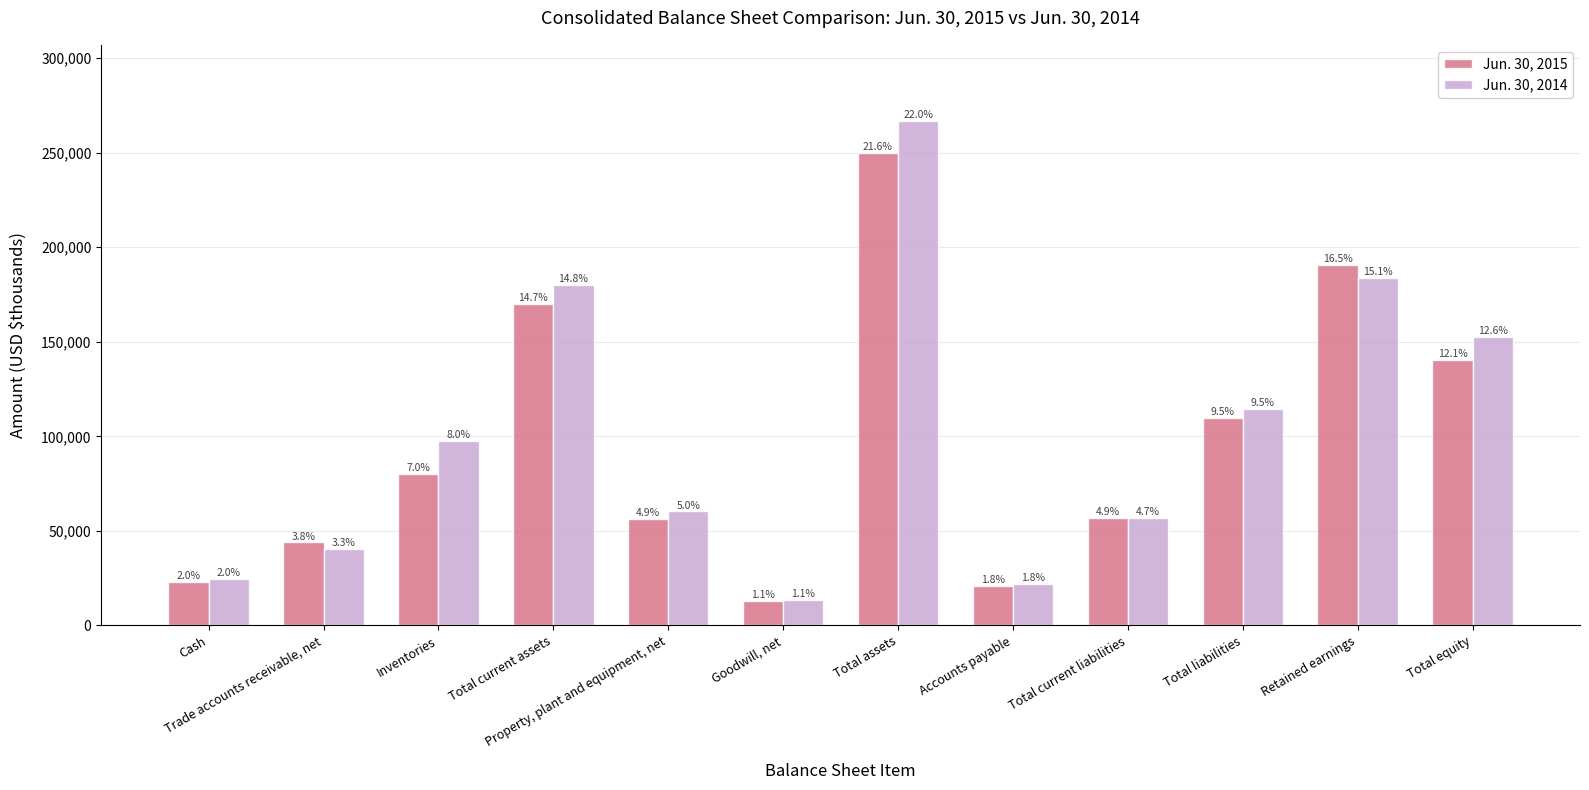

Reading right to left, list all the values displayed in this chart.

Jun. 30, 2015: 140167	190807	109695	57054	20729	249862	12789	56427	169830	80241	43883	22936
Jun. 30, 2014: 152311	183695	114674	56980	22111	266985	13463	60267	180097	97579	40219	24757